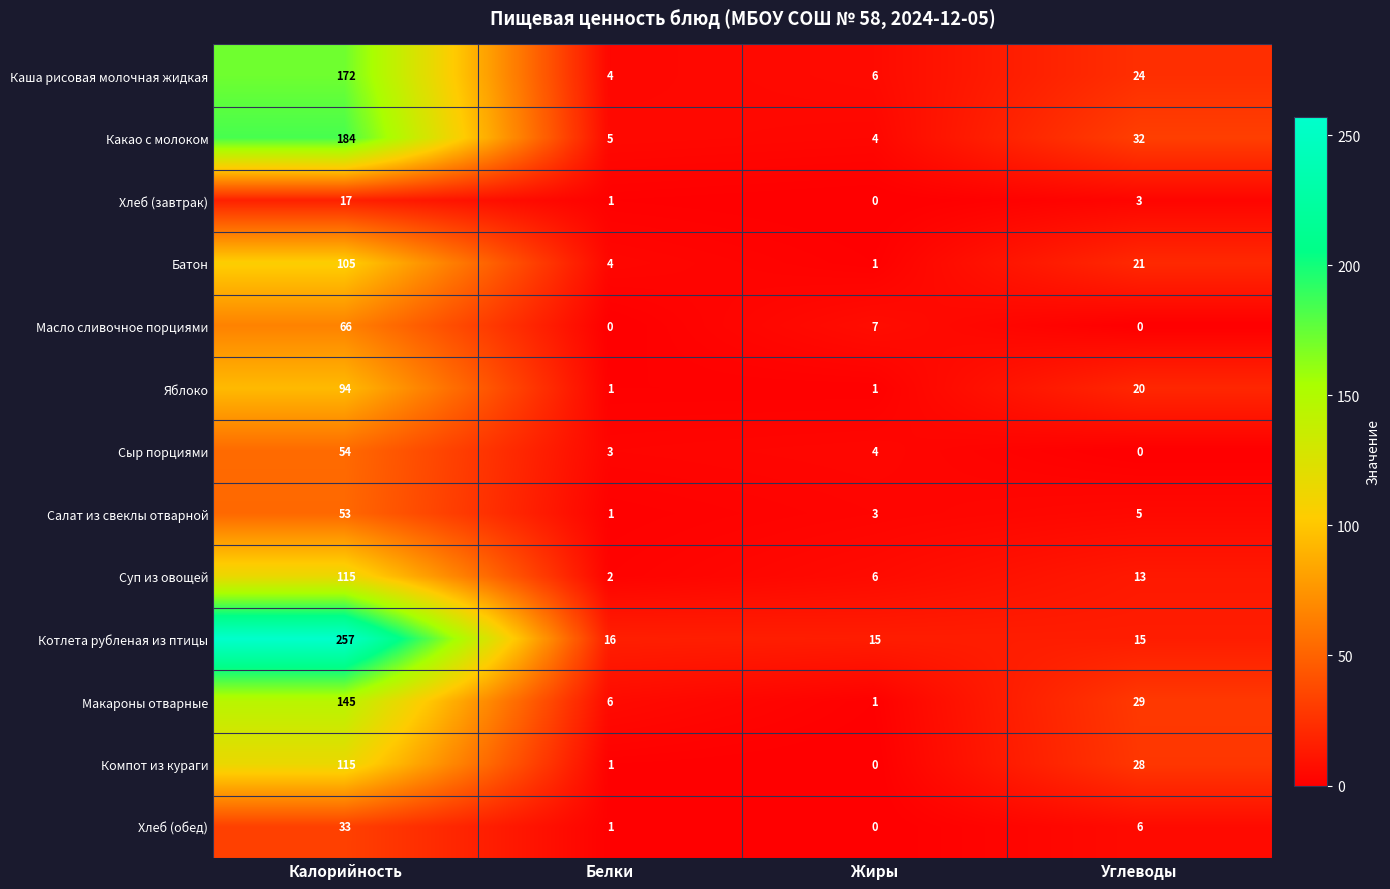

Which category has the highest value in the Салат из свеклы отварной series?

Калорийность